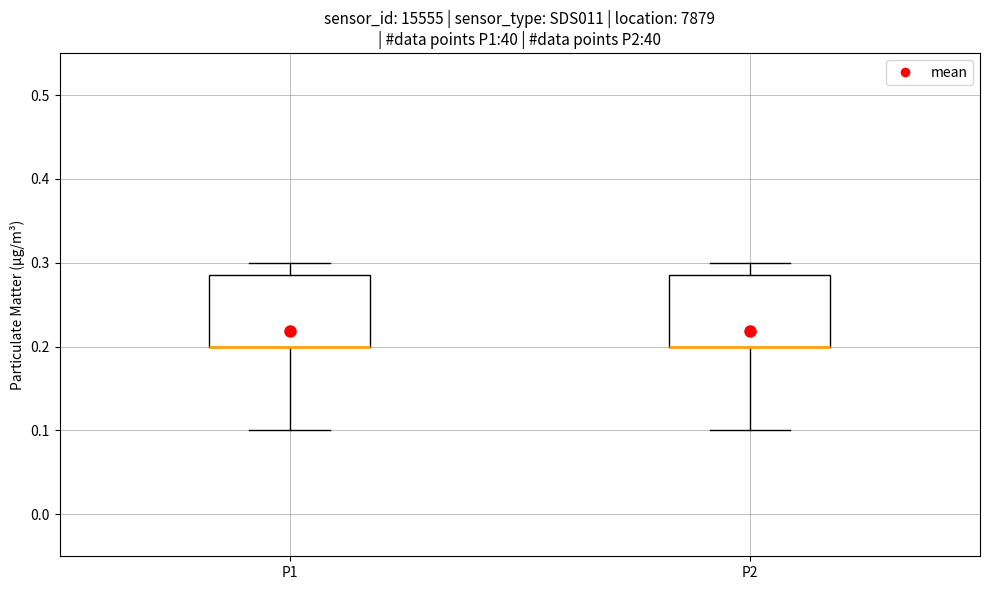

Reading left to right, read every box against the y-axis: the position of its median line, the range the box covers, and the ends of its whiskers. The values are not printed on the chart, so give them approximately, as read against the axis.

P1: median 0.20 (drawn on the box's lower edge), box 0.20 to 0.29, whiskers 0.10 to 0.30
P2: median 0.20 (drawn on the box's lower edge), box 0.20 to 0.29, whiskers 0.10 to 0.30